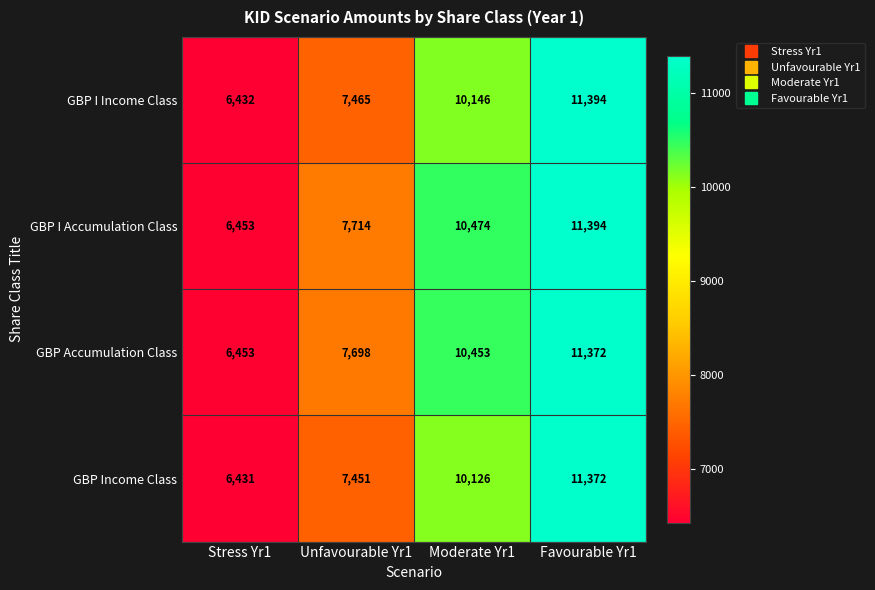

Which series has the widest spread of values?

GBP I Income Class